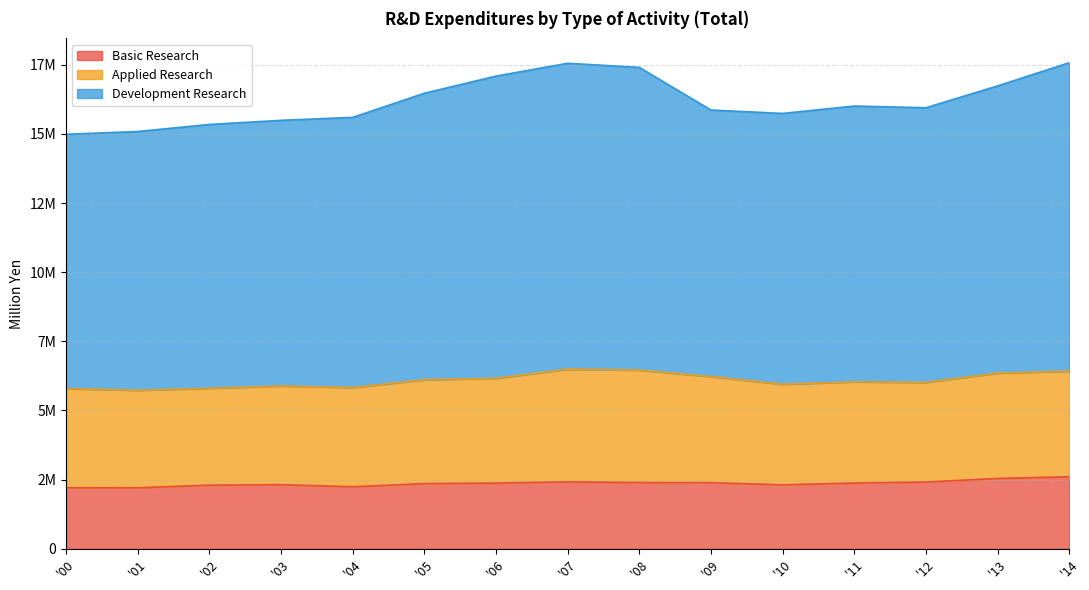

What is the average value of the Basic Research series?

2362229